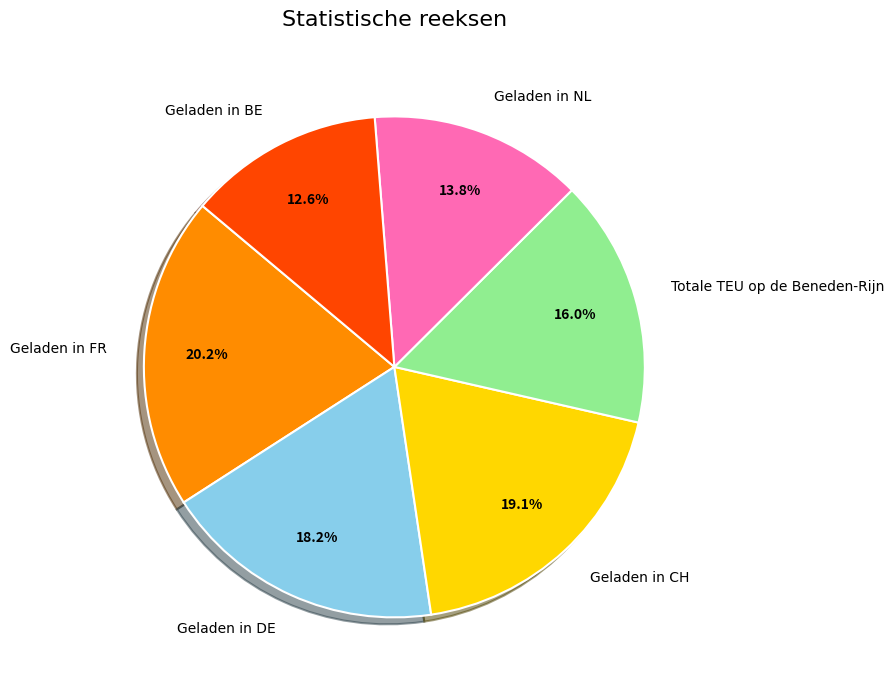

What is the largest slice in the pie chart?

Geladen in FR